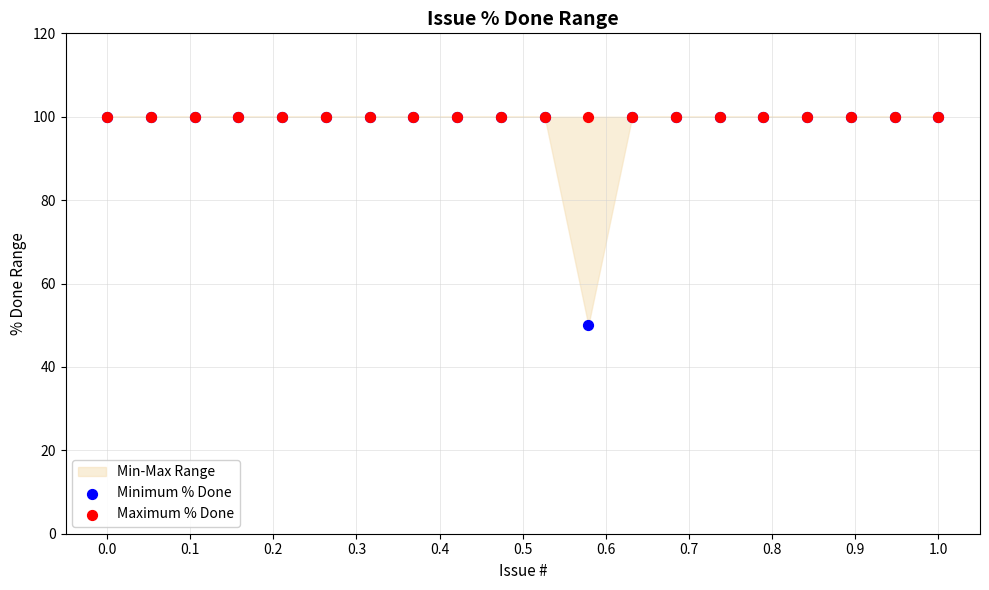

Which series reaches the minimum Y coordinate?

Minimum % Done